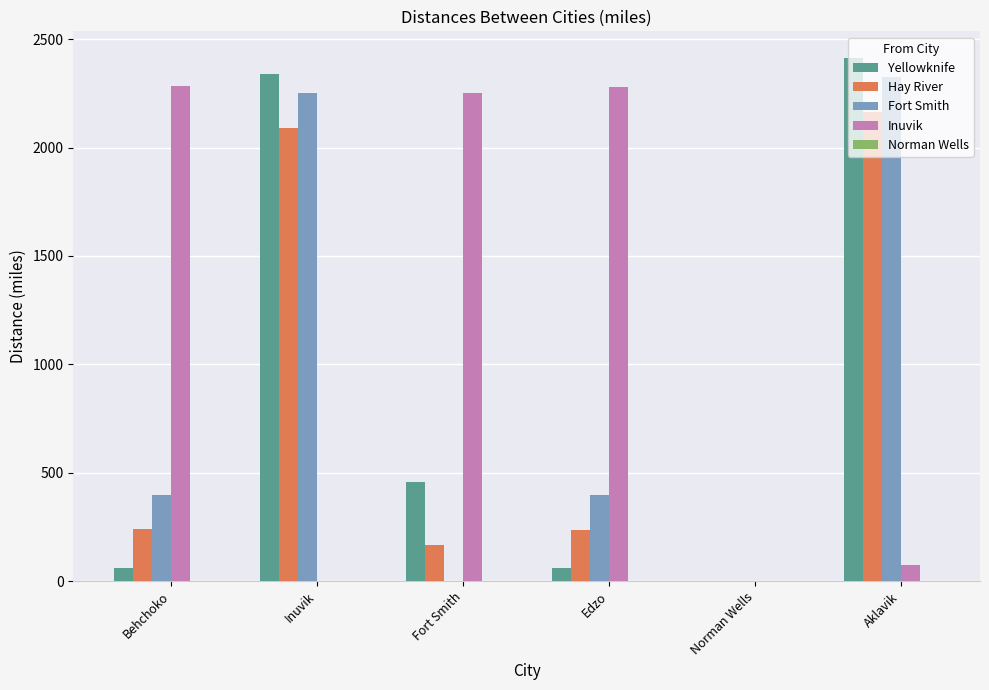

What is the sum of all Inuvik values?

6886